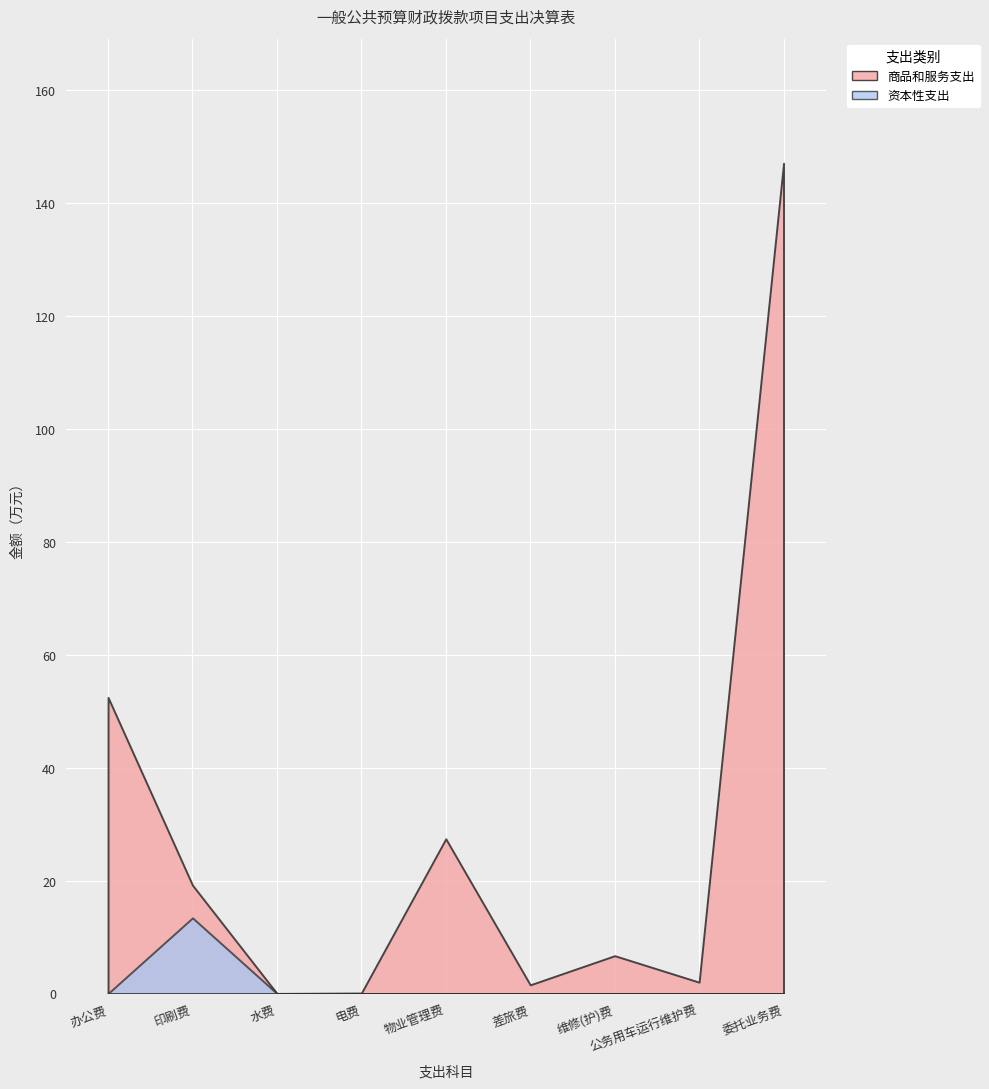

What position from the right is 电费?

6